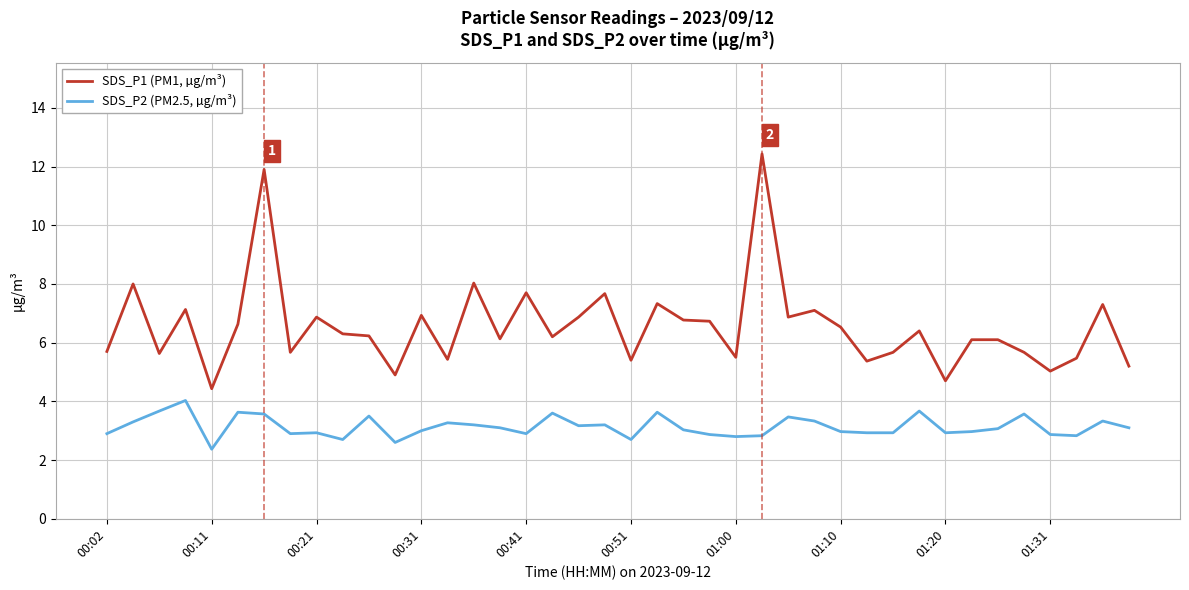

Which series has the largest range (max minus min)?

SDS_P1 (PM1, µg/m³)